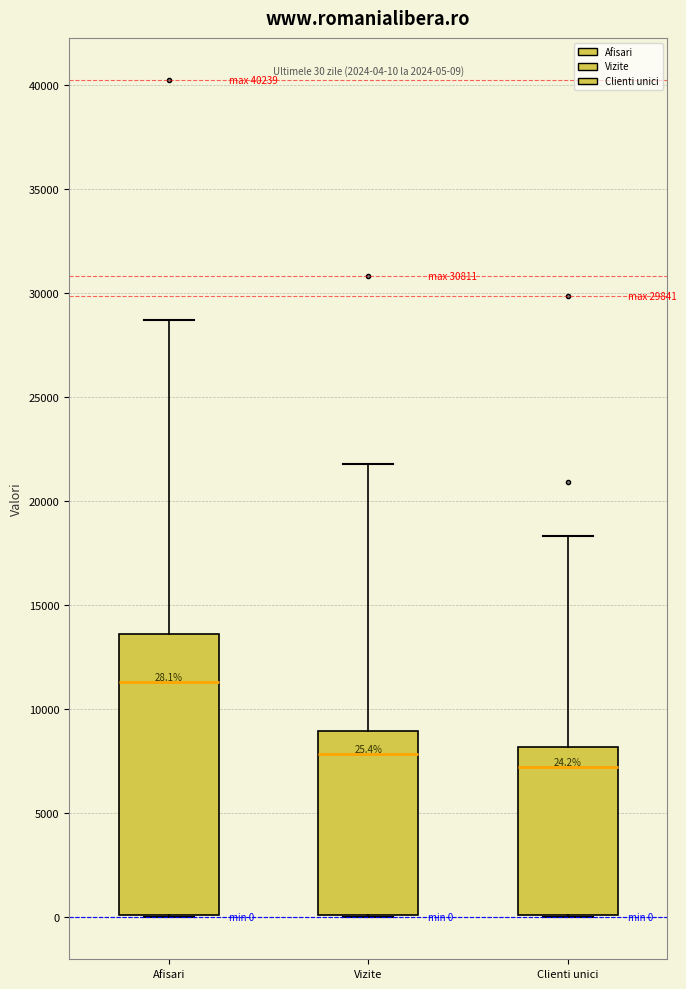

Which box is the tallest, from its lower edge to its upper edge?

Afisari